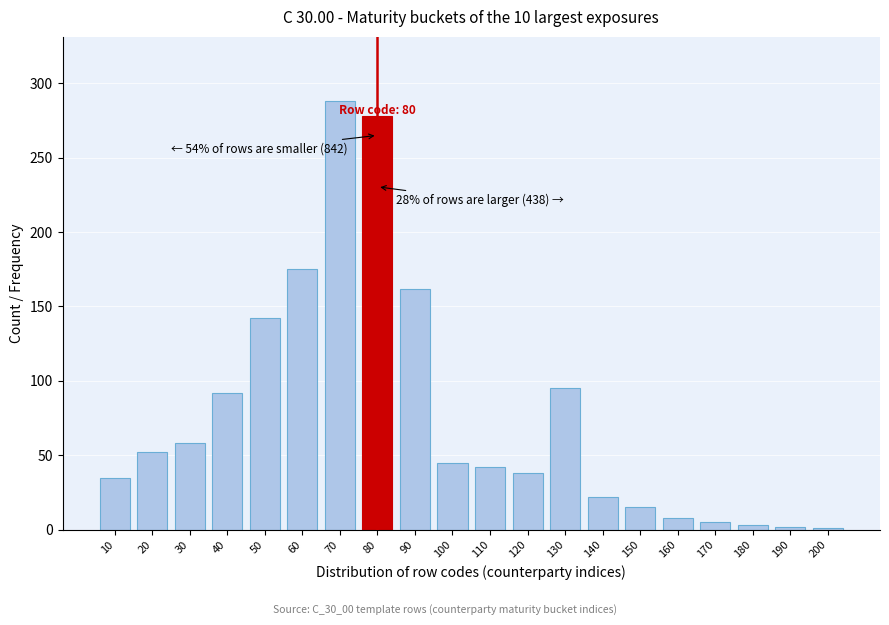

What is the sum of all values?

1558